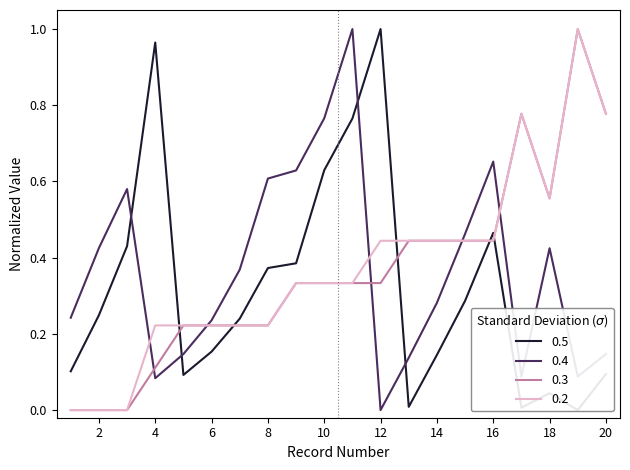

How many data points does each series have?

20